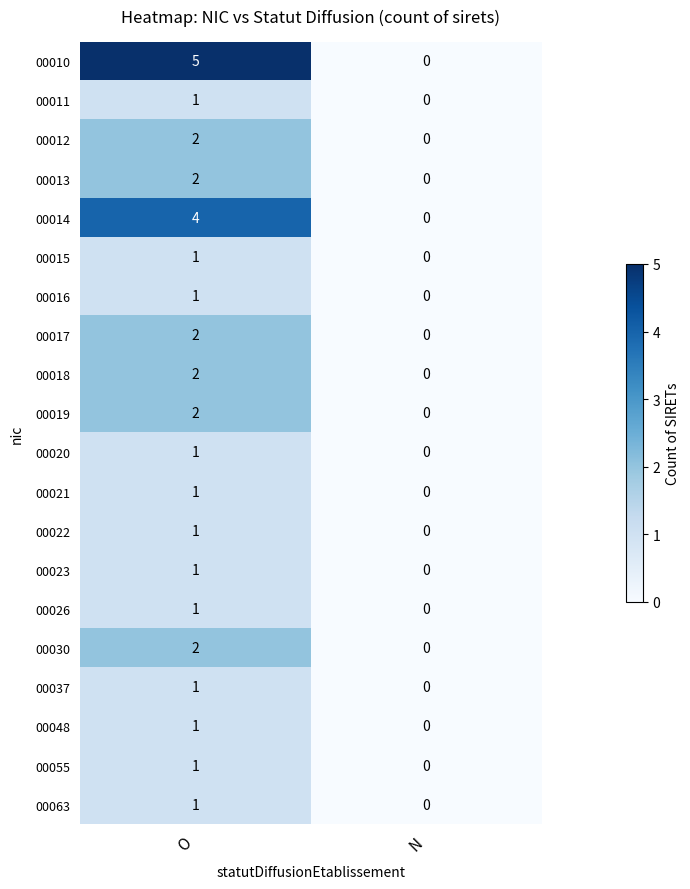

The value of 00026 at N is 0. True or false?

True